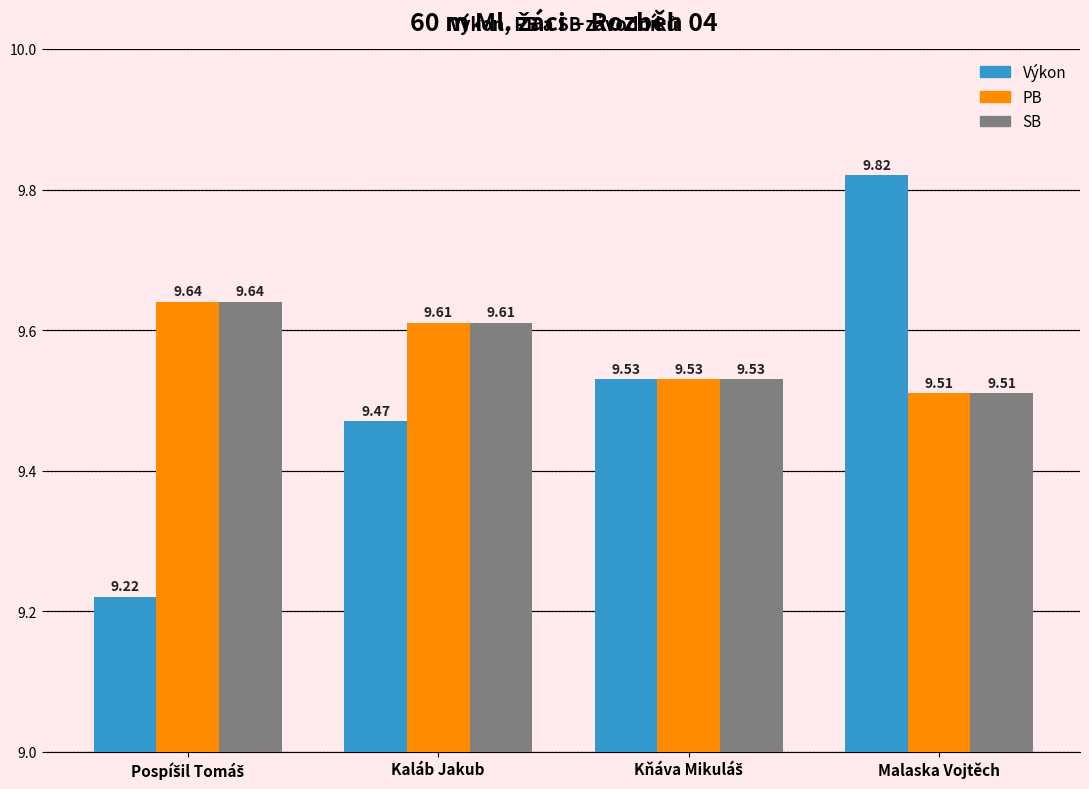

How many bars are there in total?

12